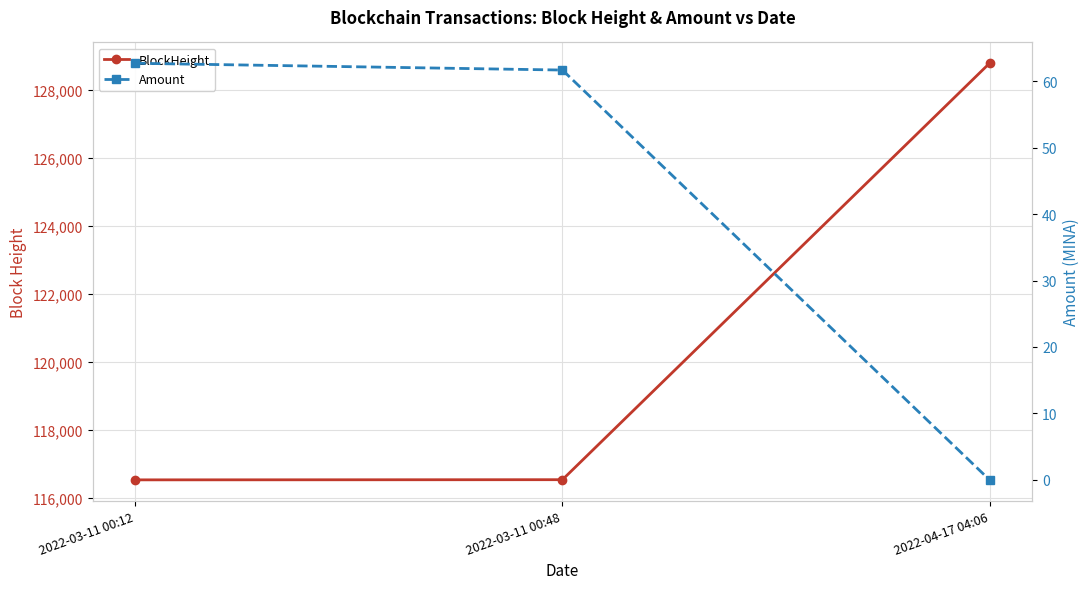

Reading right to left, extract all data points from this chart.

BlockHeight: 2022-04-17 04:06=128785.0	2022-03-11 00:48=116530.0	2022-03-11 00:12=116525.0
Amount: 2022-04-17 04:06=0.0	2022-03-11 00:48=61.7	2022-03-11 00:12=62.7